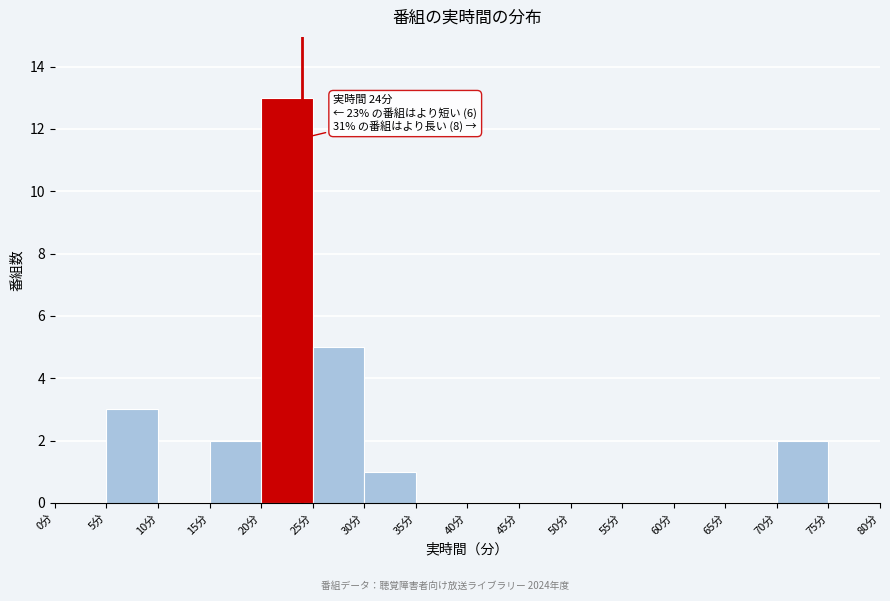

Which range on the x-axis has the tallest bar?

20 to 25